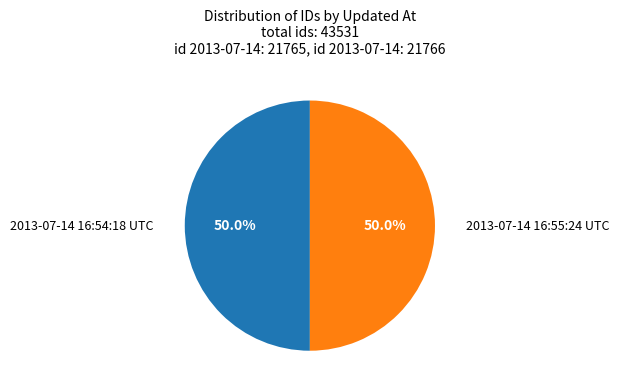

What is the ratio of the value at 2013-07-14 16:55:24 UTC to the value at 2013-07-14 16:54:18 UTC?

1.0